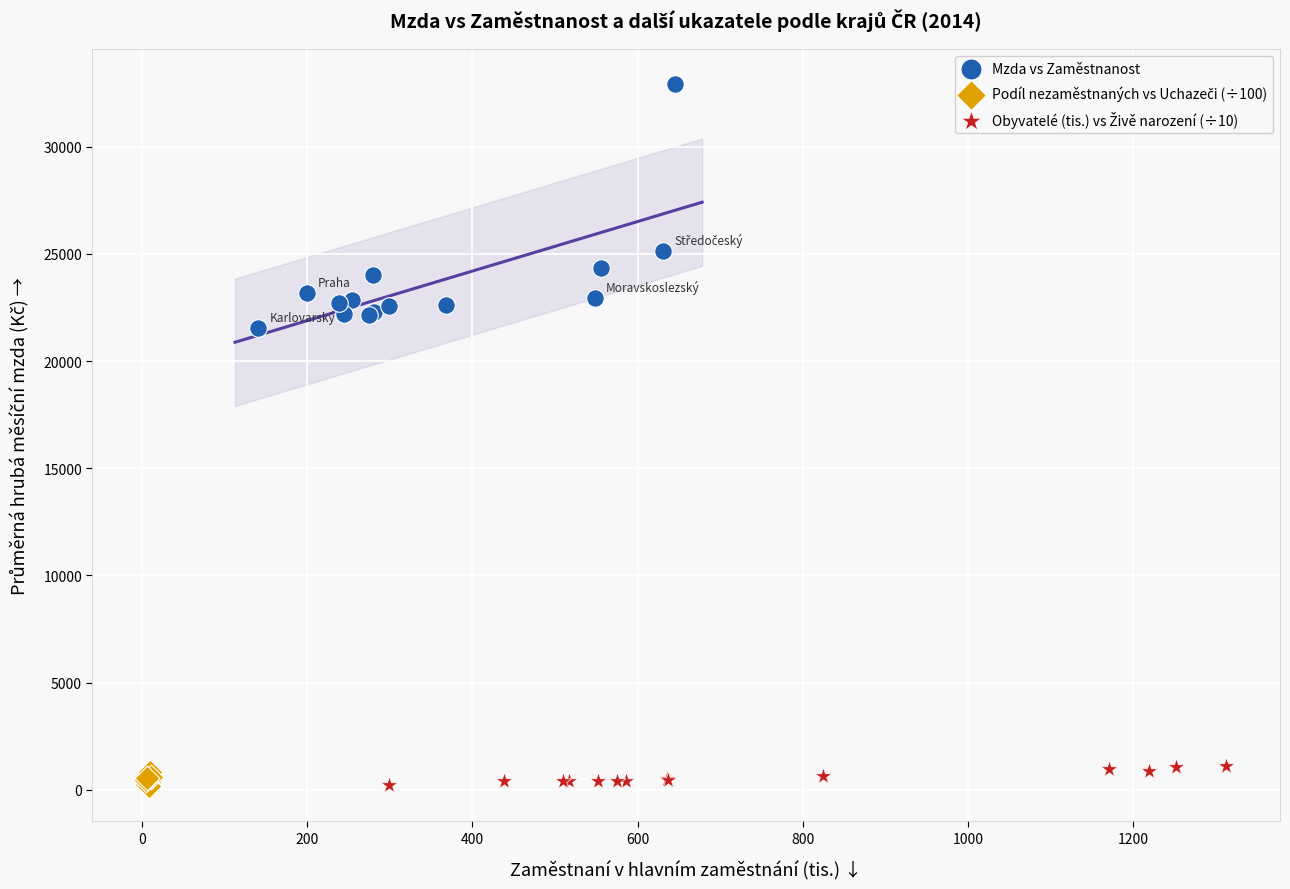

Which series reaches the maximum Y coordinate?

Mzda vs Zaměstnanost